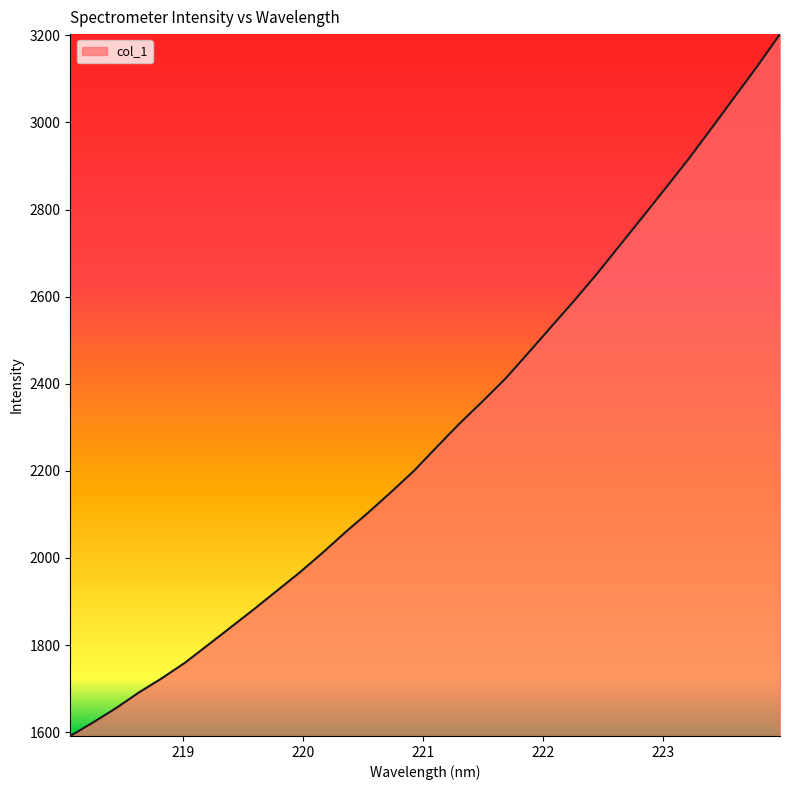

What is the minimum value shown in the chart?

1591.1